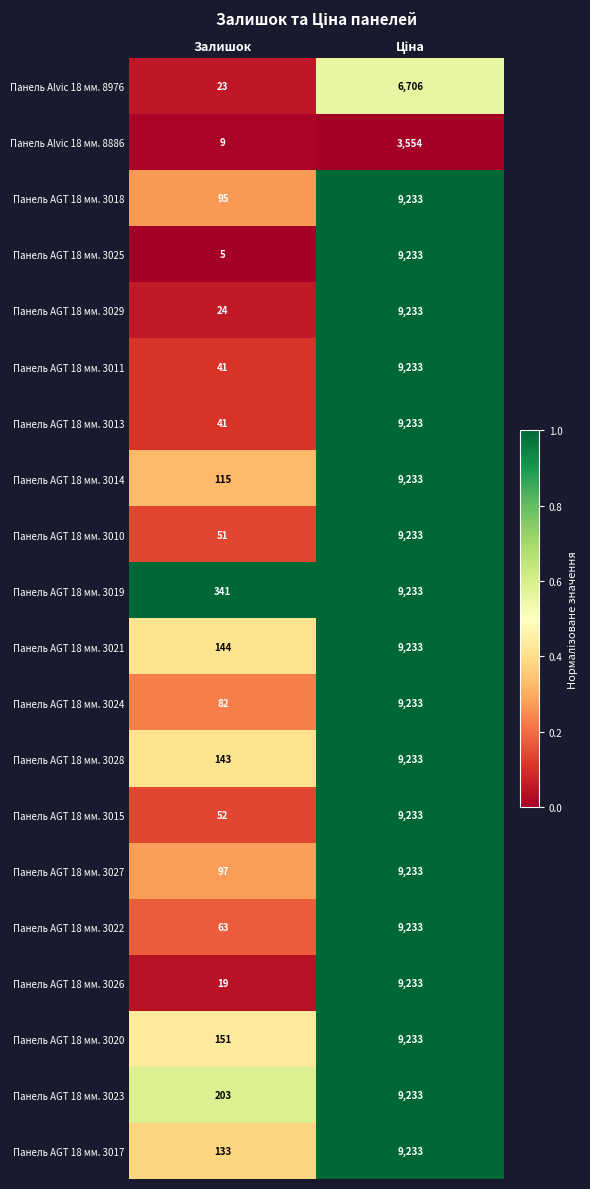

The Панель AGT 18 мм. 3023 series shows 298 at Залишок. True or false?

False